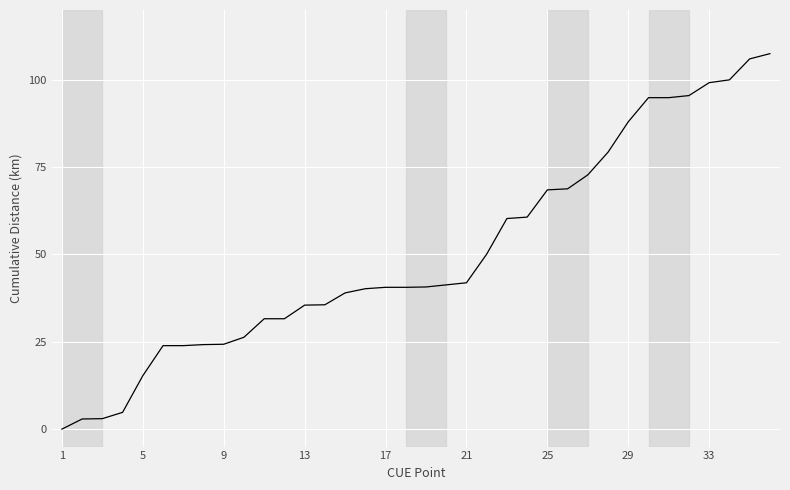

What is the difference between the maximum and minimum values?

107.5